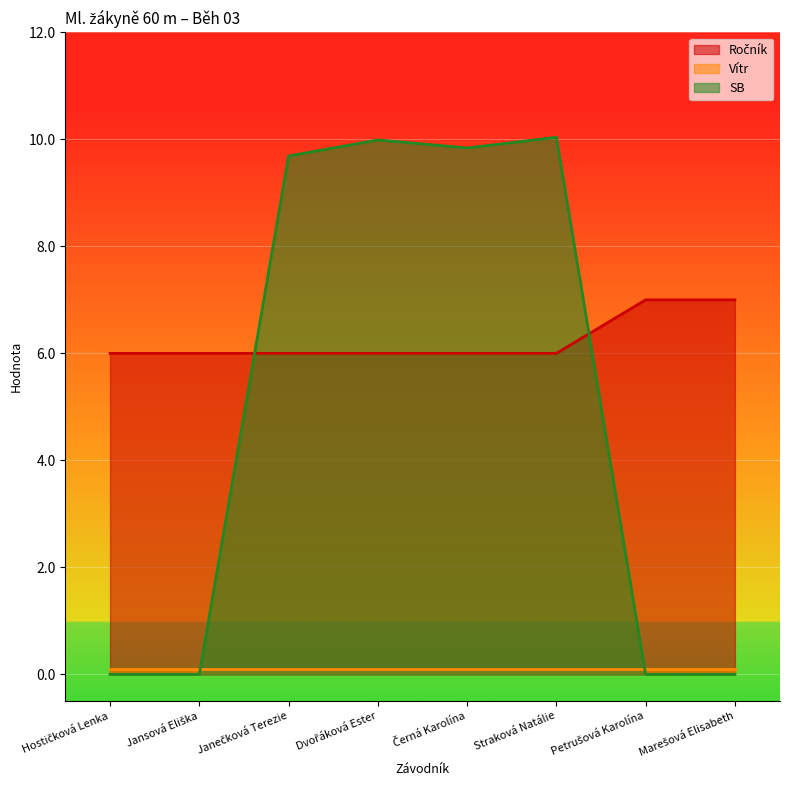

How many categories are shown in the chart?

8